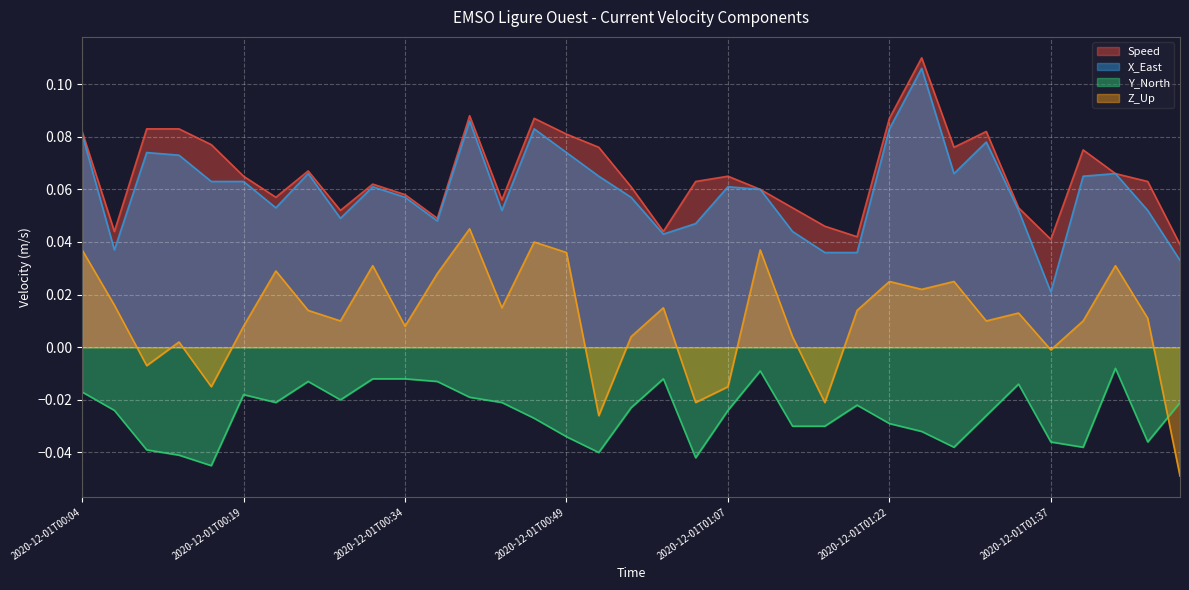

At which label is X_East closest to 0?

2020-12-01T01:37